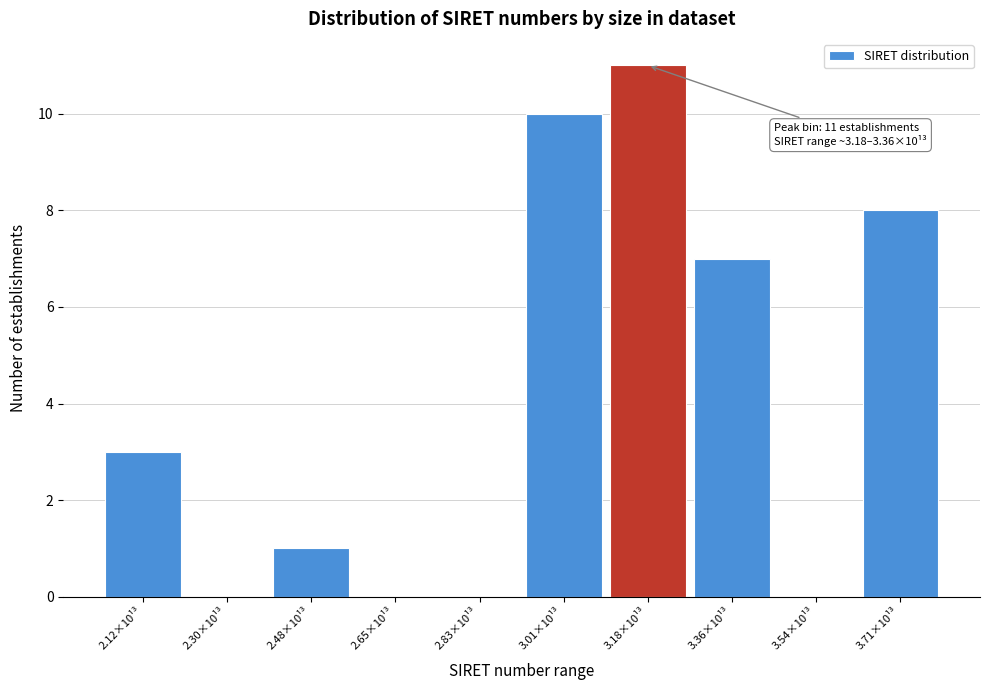

Reading left to right, extract all data points from this chart.

2.12×10¹³=3	2.30×10¹³=0	2.48×10¹³=1	2.65×10¹³=0	2.83×10¹³=0	3.01×10¹³=10	3.18×10¹³=11	3.36×10¹³=7	3.54×10¹³=0	3.71×10¹³=8